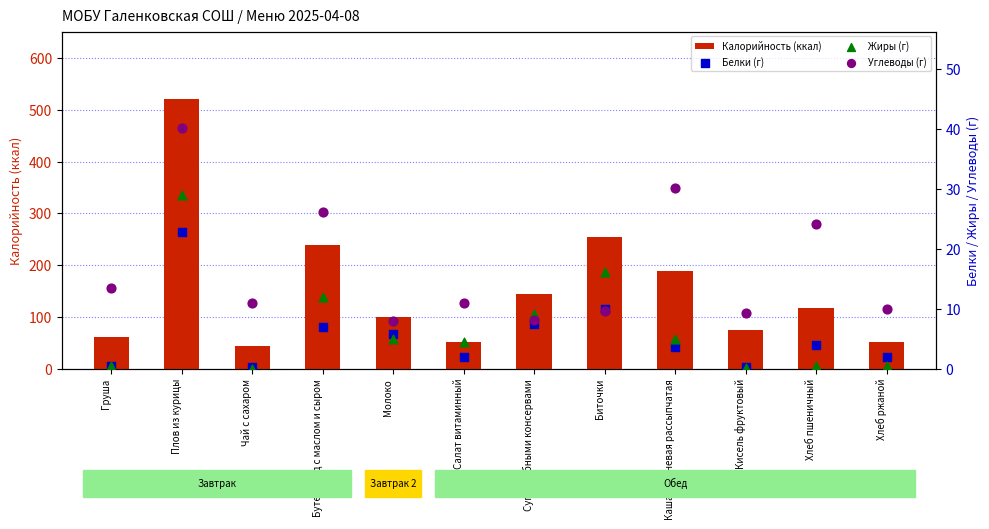

Which series has the largest Y range (max minus min)?

Калорийность (ккал)